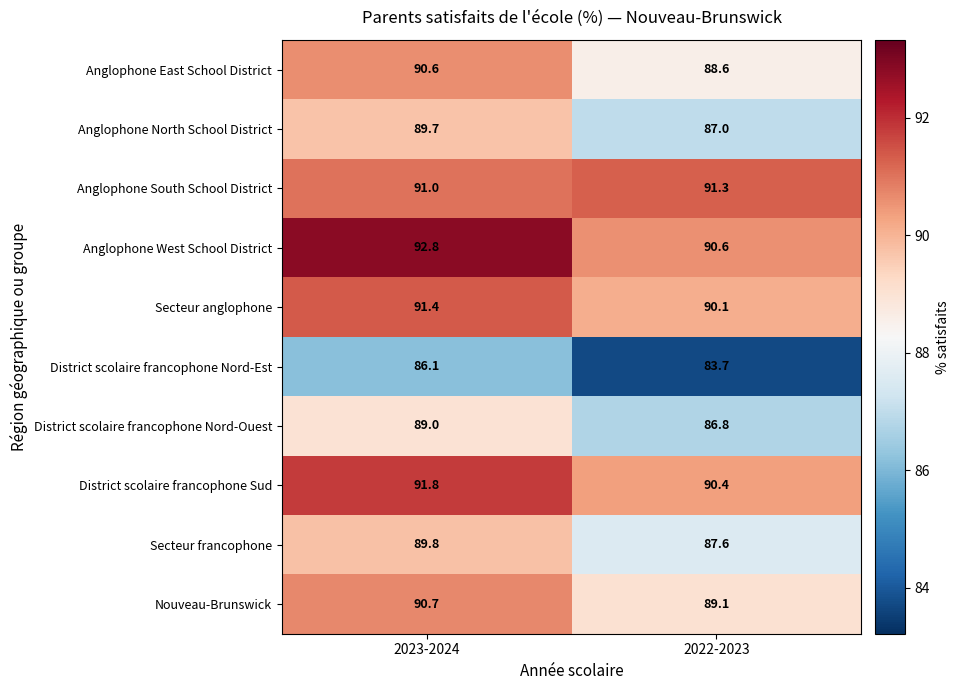

Rank the series by their maximum value, from lowest to highest.

District scolaire francophone Nord-Est, District scolaire francophone Nord-Ouest, Anglophone North School District, Secteur francophone, Anglophone East School District, Nouveau-Brunswick, Anglophone South School District, Secteur anglophone, District scolaire francophone Sud, Anglophone West School District